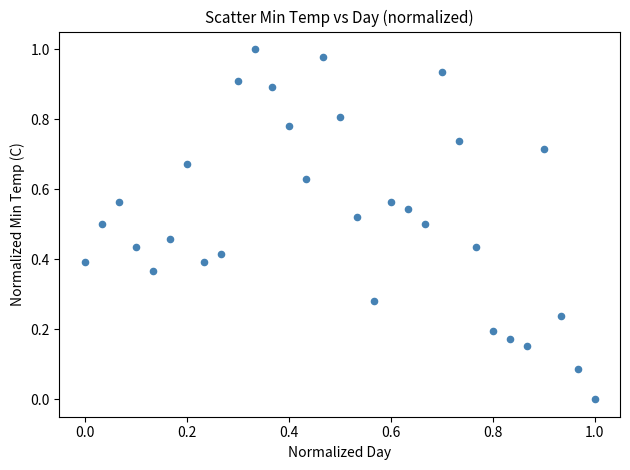

How many points are shown in the scatter plot?

31